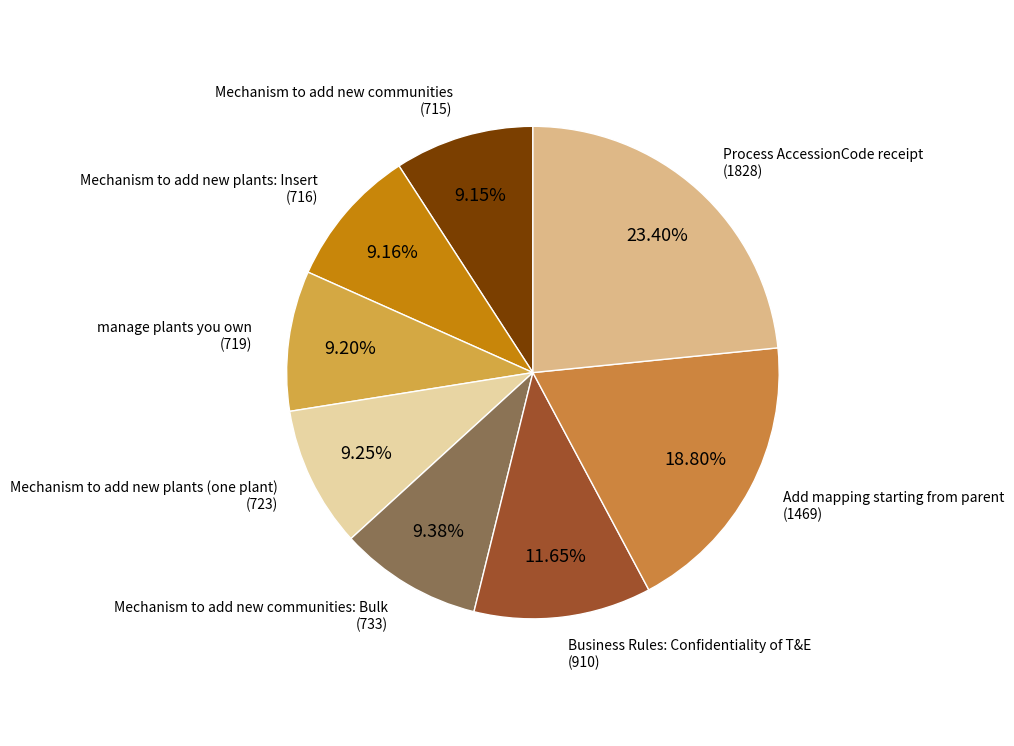

Count the number of slices in the pie.

8